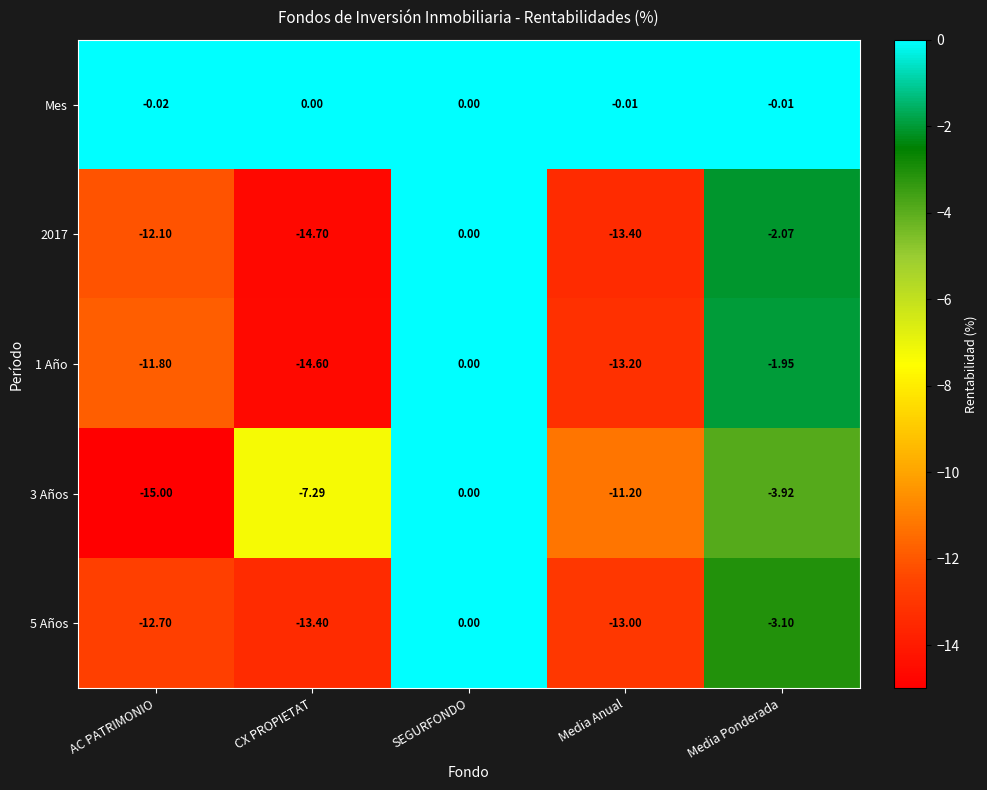

At which label does 2017 reach its minimum?

CX PROPIETAT